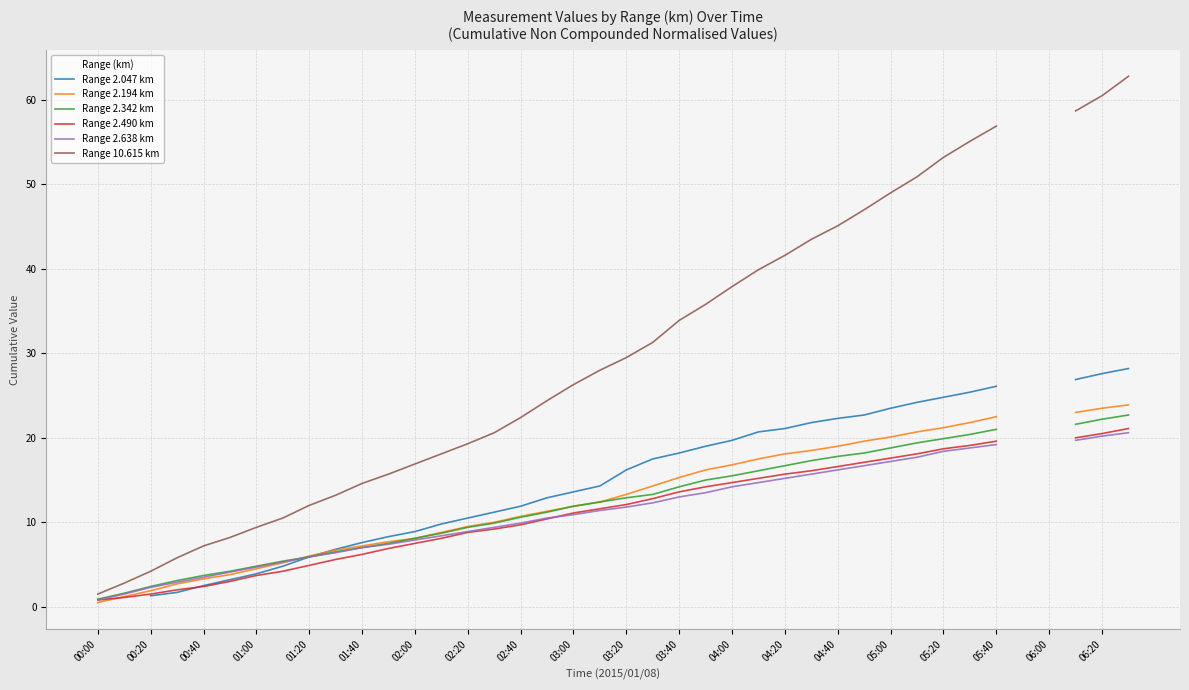

What are all the series names shown in the legend?

Range 2.047 km, Range 2.194 km, Range 2.342 km, Range 2.490 km, Range 2.638 km, Range 10.615 km